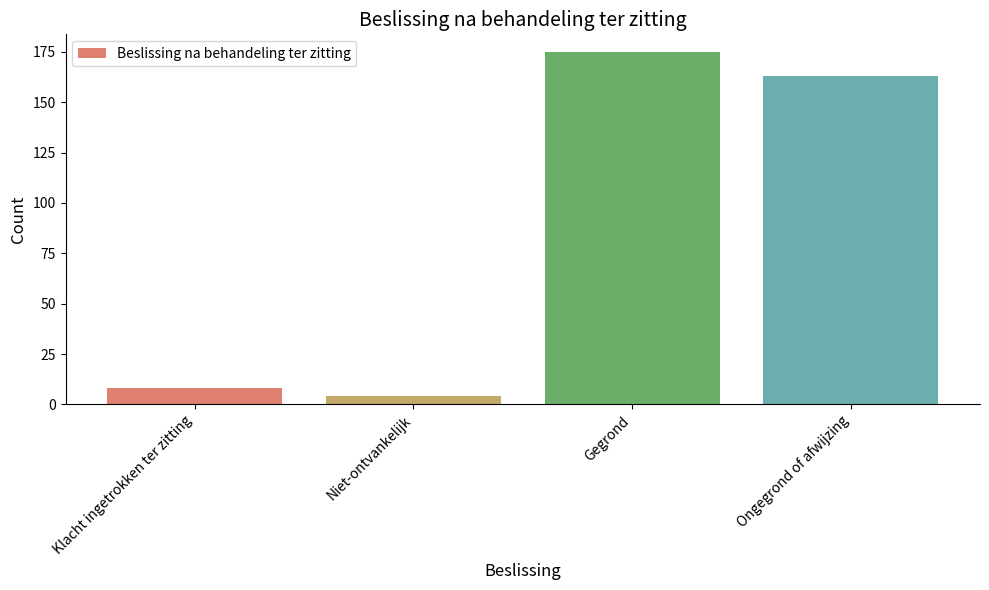

True or false: the data shows 175 at Gegrond.

True